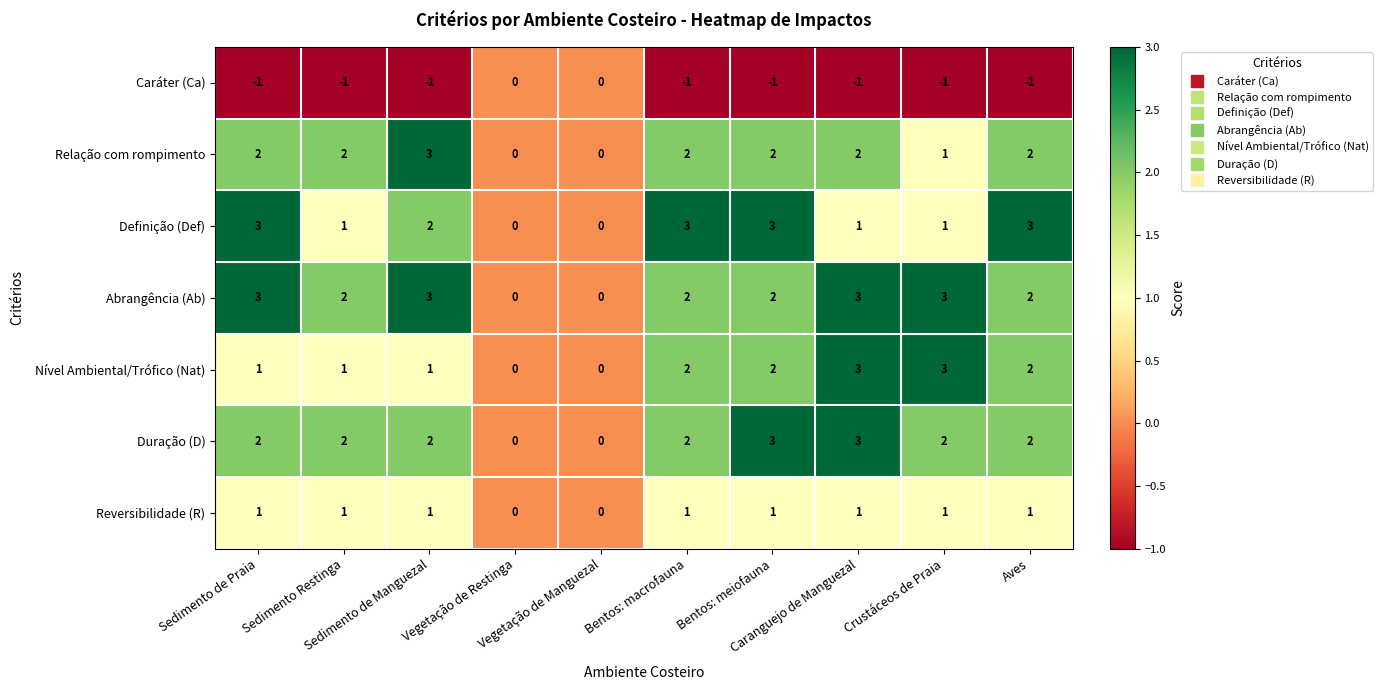

Count the Nível Ambiental/Trófico (Nat) values in the range 1 to 2.

6